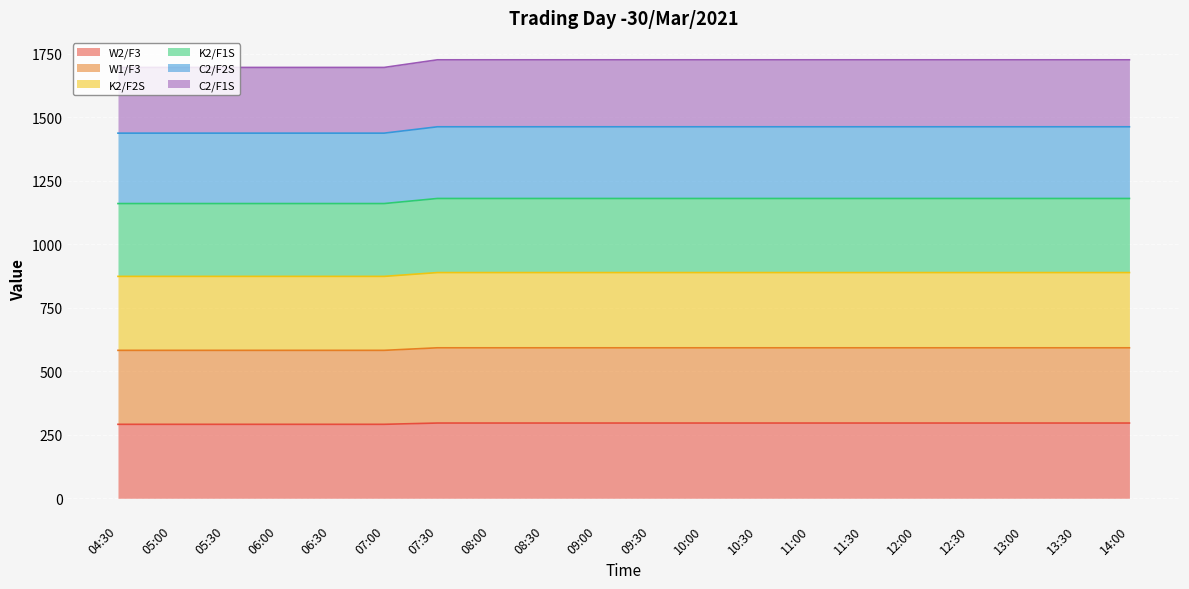

What position from the left is 04:30?

1